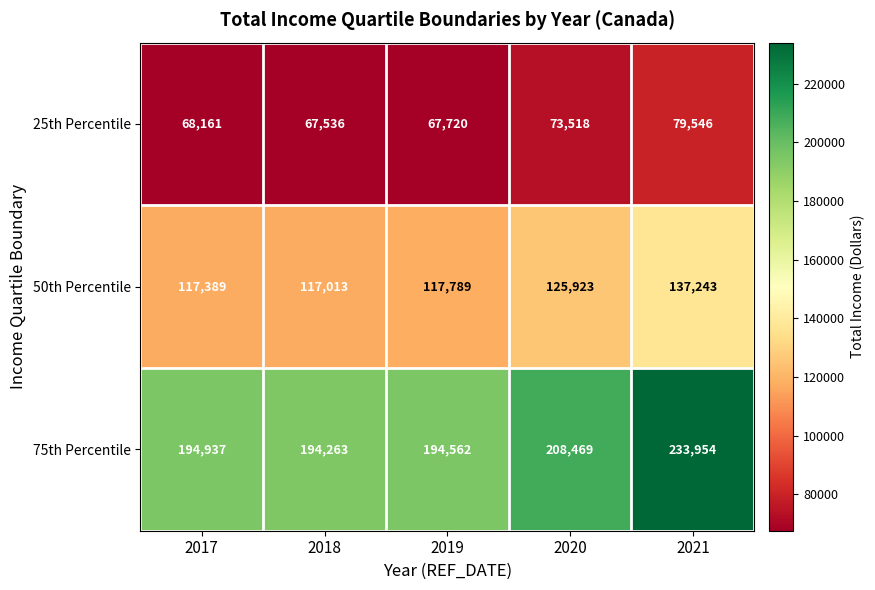

Reading right to left, what are all the values shown in this chart?

25th Percentile: 2021=79546	2020=73518	2019=67720	2018=67536	2017=68161
50th Percentile: 2021=137243	2020=125923	2019=117789	2018=117013	2017=117389
75th Percentile: 2021=233954	2020=208469	2019=194562	2018=194263	2017=194937